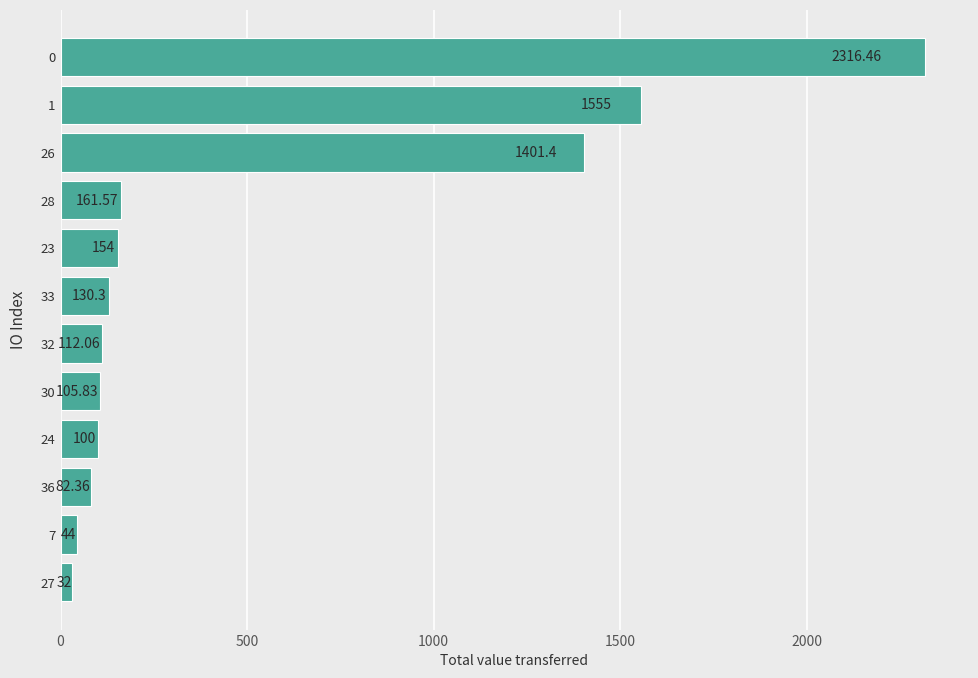

What is the average value?

516.2